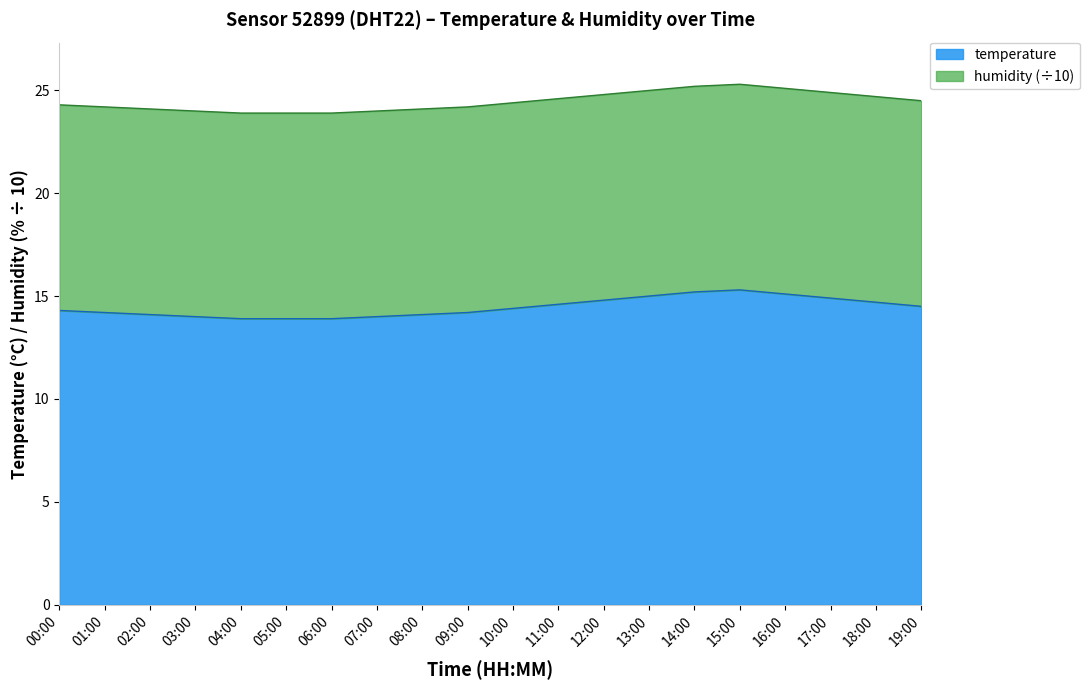

True or false: the data shows 15.1 at 16:00.

True